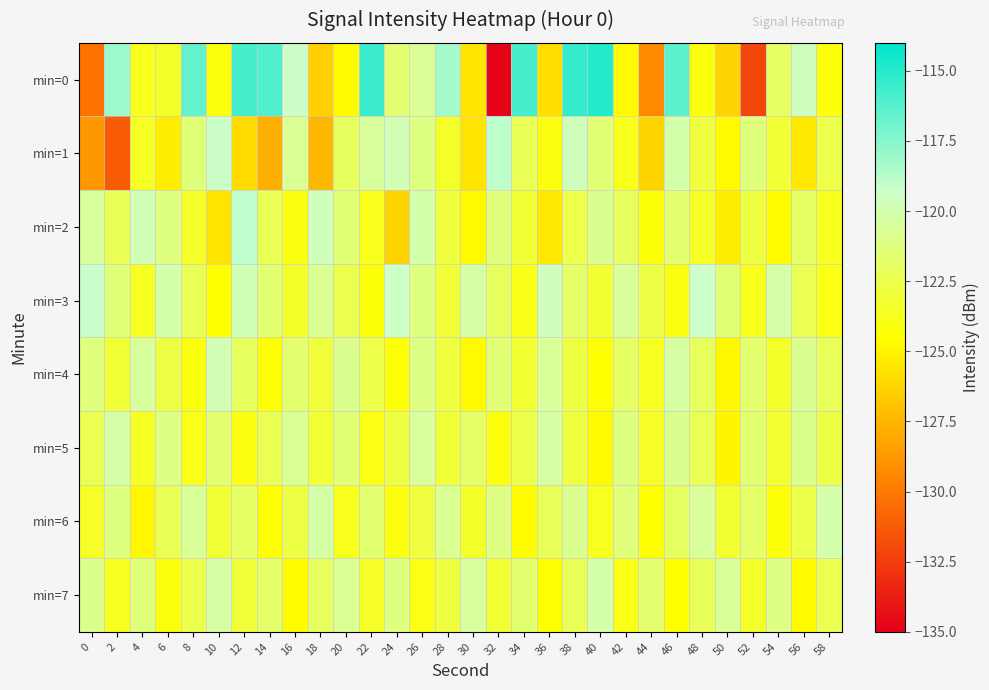

Reading left to right, list all the values displayed in this chart.

min=0: 0=-130.2	2=-118.1	4=-123.8	6=-123.4	8=-116.6	10=-124.2	12=-115.9	14=-116.1	16=-119.4	18=-126.5	20=-124.6	22=-115.5	24=-121.6	26=-120.6	28=-118.2	30=-125.5	32=-134.8	34=-115.9	36=-125.8	38=-115.4	40=-115.0	42=-124.7	44=-129.3	46=-116.4	48=-124.2	50=-126.2	52=-132.1	54=-121.9	56=-119.6	58=-124.3
min=1: 0=-128.8	2=-131.2	4=-123.6	6=-125.2	8=-121.4	10=-119.4	12=-126.0	14=-127.7	16=-120.6	18=-127.4	20=-122.1	22=-120.5	24=-119.8	26=-121.2	28=-123.4	30=-125.6	32=-118.9	34=-122.3	36=-124.1	38=-119.7	40=-121.5	42=-123.8	44=-126.2	46=-120.1	48=-122.9	50=-124.7	52=-121.3	54=-123.1	56=-125.4	58=-122.6
min=2: 0=-120.5	2=-122.3	4=-119.8	6=-121.2	8=-123.4	10=-125.6	12=-118.9	14=-122.3	16=-124.1	18=-119.7	20=-121.5	22=-123.8	24=-126.2	26=-120.1	28=-122.9	30=-124.7	32=-121.3	34=-123.1	36=-125.4	38=-122.6	40=-120.8	42=-122.1	44=-124.3	46=-121.7	48=-123.5	50=-125.2	52=-122.8	54=-124.6	56=-121.9	58=-123.7
min=3: 0=-119.2	2=-121.4	4=-123.6	6=-120.1	8=-122.3	10=-124.5	12=-119.8	14=-121.6	16=-123.4	18=-120.7	20=-122.5	22=-124.3	24=-119.4	26=-121.2	28=-123.0	30=-120.3	32=-122.1	34=-123.9	36=-119.6	38=-121.8	40=-123.2	42=-120.5	44=-122.7	46=-124.1	48=-119.3	50=-121.5	52=-123.8	54=-120.2	56=-122.4	58=-124.0
min=4: 0=-121.3	2=-123.1	4=-120.5	6=-122.7	8=-124.2	10=-119.9	12=-122.1	14=-124.4	16=-121.7	18=-123.0	20=-120.8	22=-122.6	24=-124.3	26=-121.1	28=-122.9	30=-124.7	32=-121.5	34=-123.2	36=-120.6	38=-122.8	40=-124.5	42=-121.9	44=-123.6	46=-120.3	48=-122.1	50=-124.8	52=-121.7	54=-123.4	56=-120.8	58=-122.2
min=5: 0=-122.4	2=-120.2	4=-123.6	6=-121.1	8=-123.9	10=-121.7	12=-124.1	14=-122.3	16=-120.7	18=-123.2	20=-121.5	22=-124.0	24=-122.8	26=-120.4	28=-123.1	30=-121.8	32=-124.2	34=-122.6	36=-120.3	38=-122.9	40=-124.7	42=-121.2	44=-123.5	46=-120.8	48=-122.4	50=-124.9	52=-121.6	54=-123.3	56=-120.9	58=-122.7
min=6: 0=-123.5	2=-121.2	4=-124.8	6=-122.3	8=-120.6	10=-123.1	12=-121.9	14=-124.4	16=-122.7	18=-120.2	20=-123.8	22=-121.6	24=-124.1	26=-122.9	28=-120.7	30=-123.4	32=-121.1	34=-124.6	36=-122.2	38=-120.8	40=-123.7	42=-121.3	44=-124.5	46=-122.0	48=-120.5	50=-123.2	52=-121.8	54=-124.3	56=-122.6	58=-120.1
min=7: 0=-120.9	2=-123.7	4=-121.4	6=-124.2	8=-122.5	10=-120.3	12=-123.0	14=-121.8	16=-124.6	18=-122.1	20=-120.7	22=-123.5	24=-121.2	26=-124.0	28=-122.8	30=-120.4	32=-123.2	34=-121.6	36=-124.4	38=-122.3	40=-120.1	42=-123.9	44=-121.7	46=-124.5	48=-122.2	50=-120.6	52=-123.4	54=-121.1	56=-124.7	58=-122.4